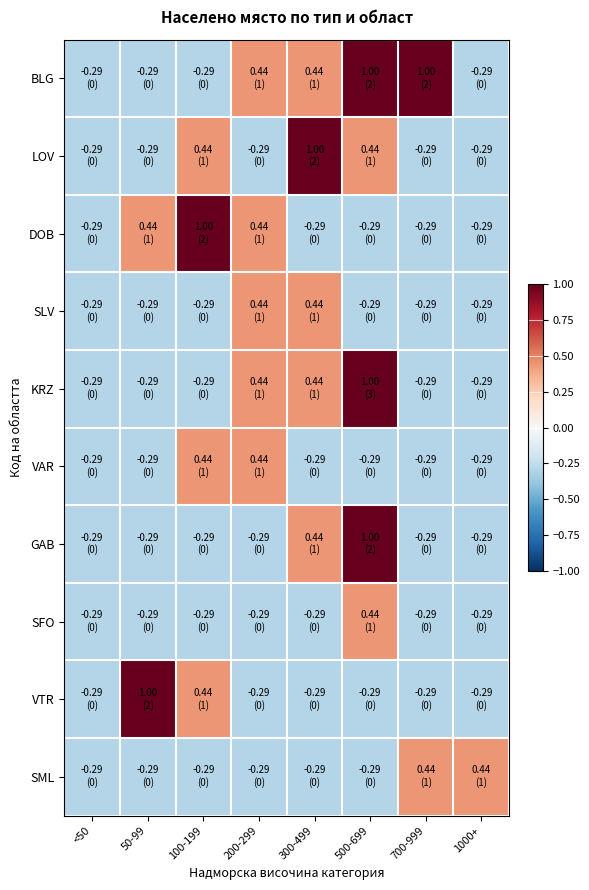

What is the difference between the highest and lowest values at 200-299?

0.7